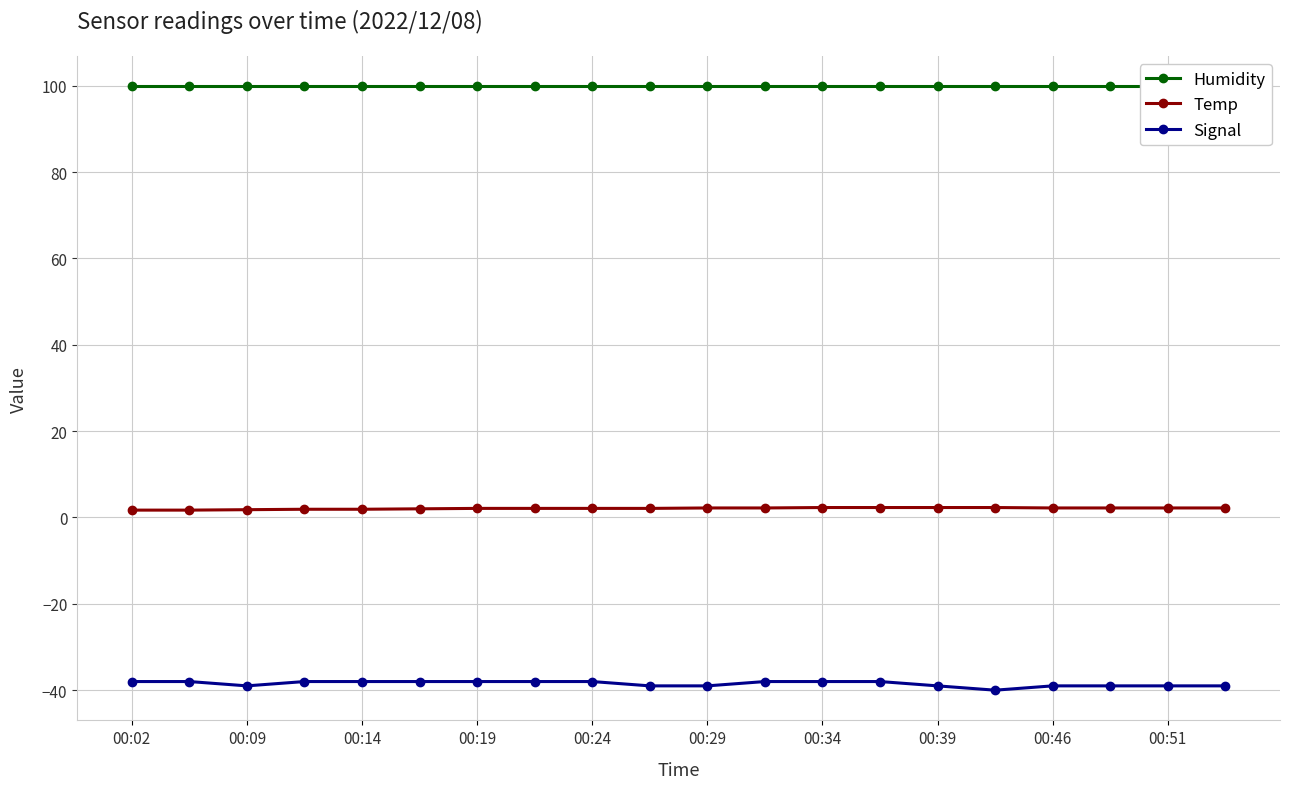

What is the average value of the Signal series?

-38.5